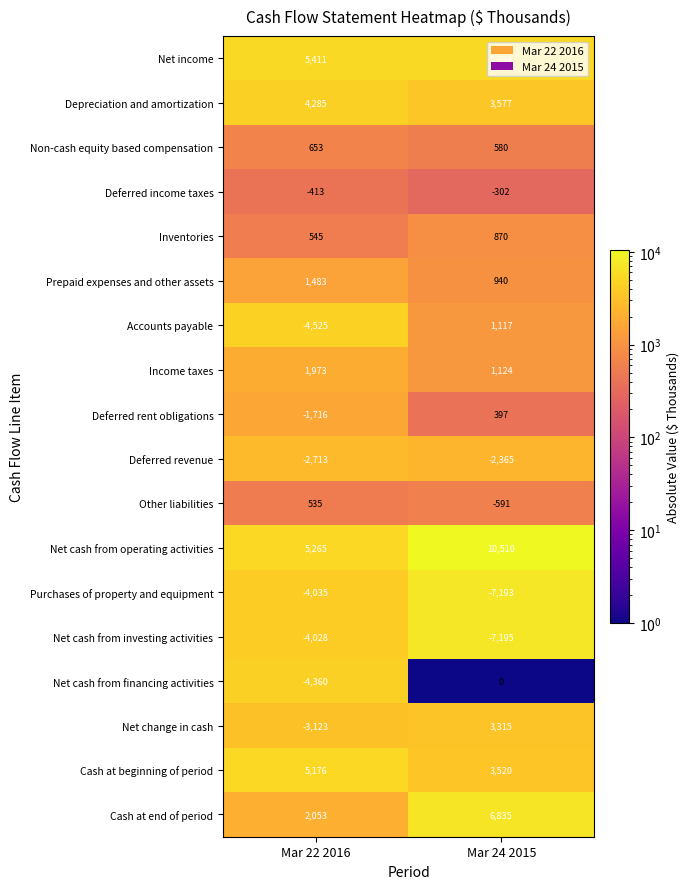

What is the difference between the Deferred income taxes values at Mar 22 2016 and Mar 24 2015?

111